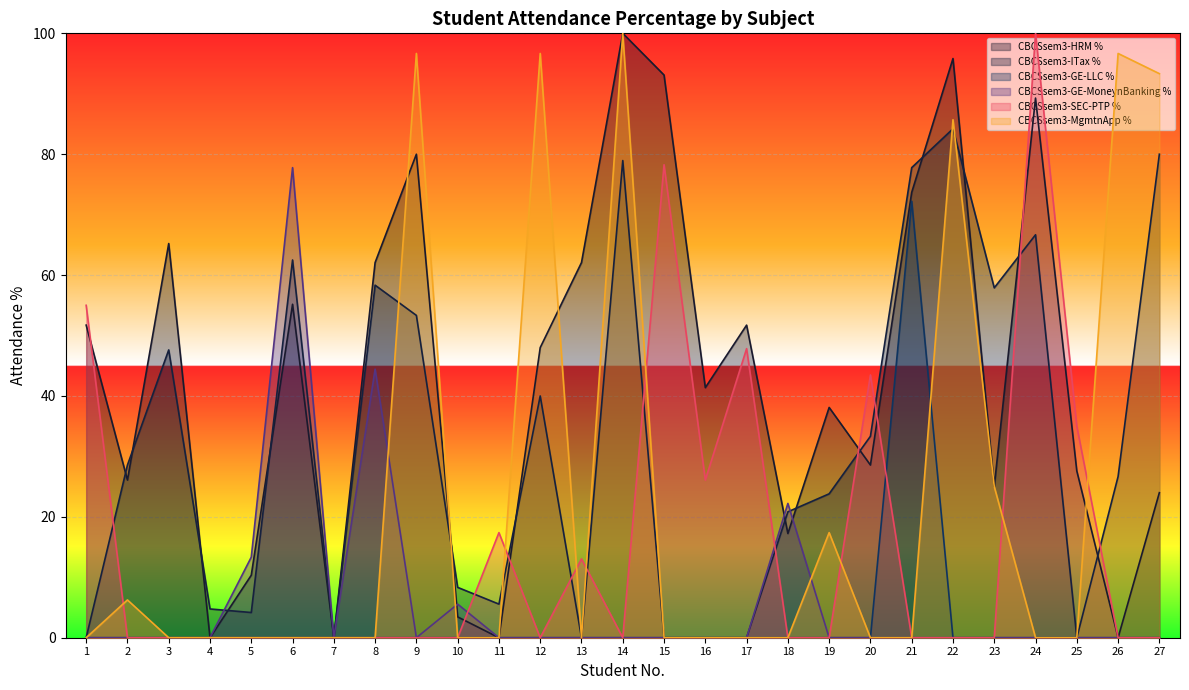

Where is the first local minimum for CBCSsem3-GE-MoneynBanking %?

7